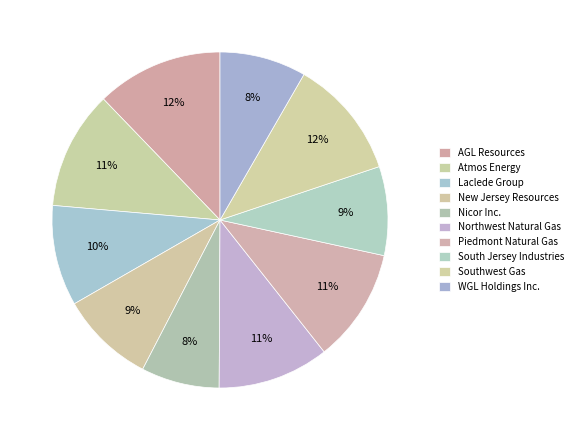

What percentage is the Nicor Inc. slice, to the nearest percent?

8%